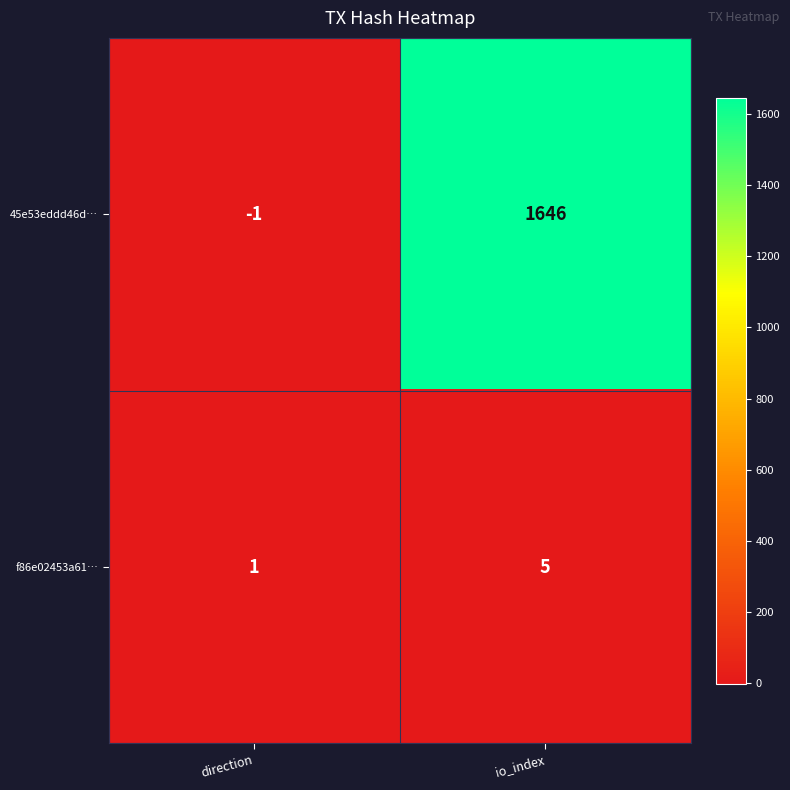

Which series has the largest total across all categories?

45e53eddd46d…